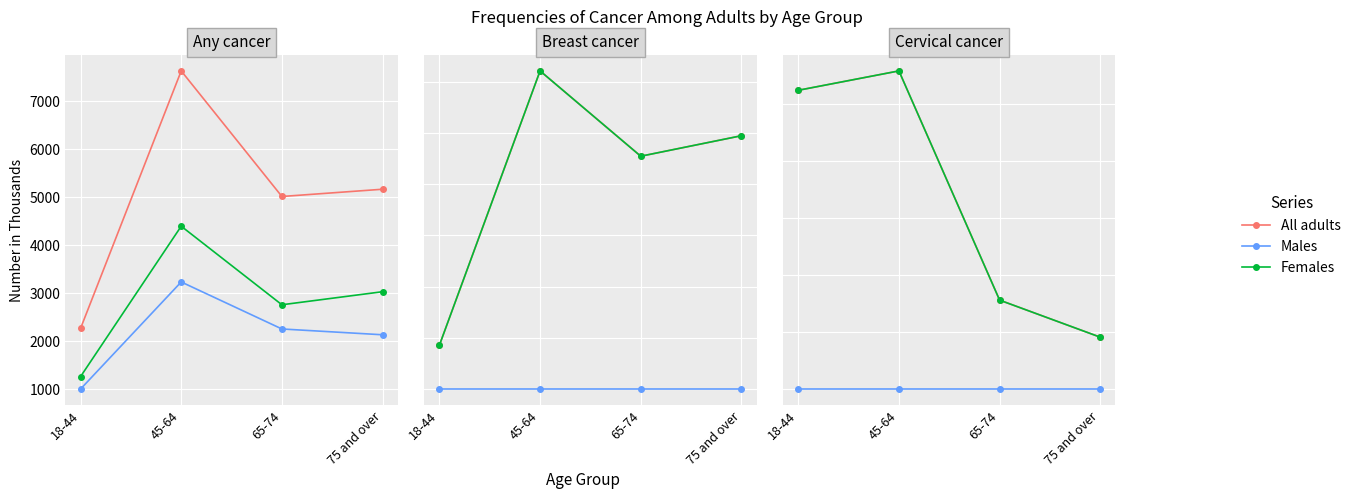

At which category is the sum across all series the highest?

45-64